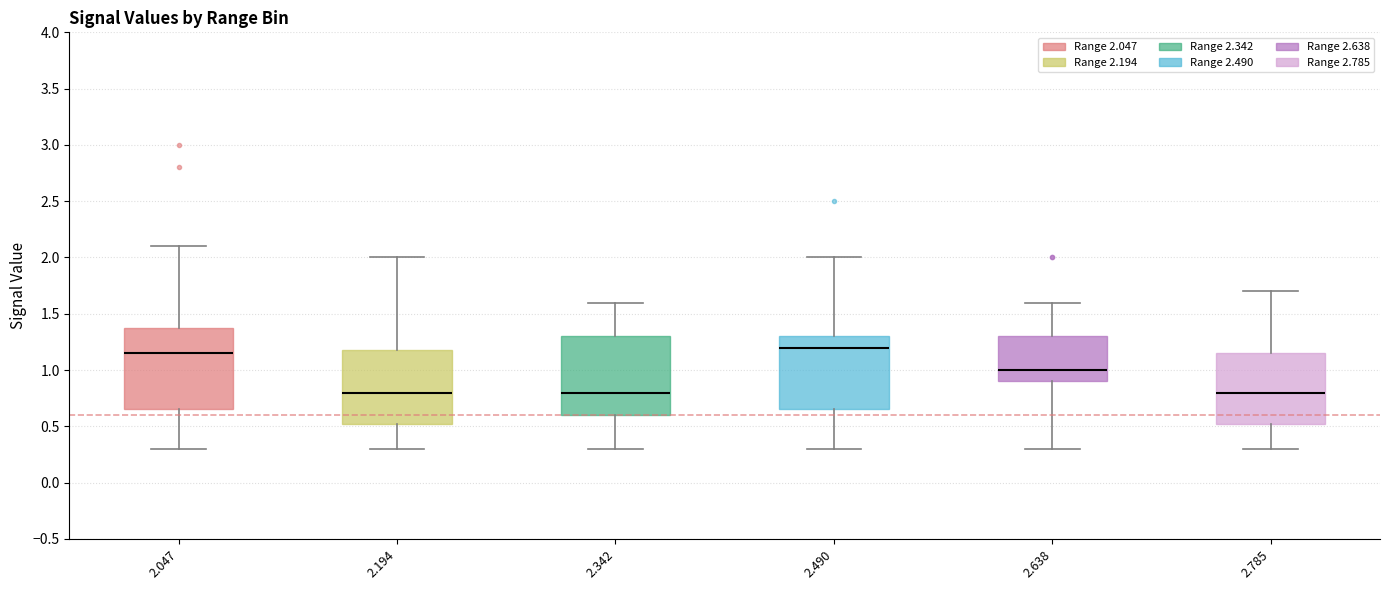

Reading left to right, transcribe this box plot: for each box, give where its median line is, the range the box spans, and where its two whiskers end, as read against the y-axis. The values are not printed on the chart, so give them approximately, as read against the axis.

2.047: median 1.15, box 0.65 to 1.40, whiskers 0.30 to 2.10
2.194: median 0.80, box 0.55 to 1.20, whiskers 0.30 to 2.00
2.342: median 0.80, box 0.60 to 1.30, whiskers 0.30 to 1.60
2.490: median 1.20, box 0.65 to 1.30, whiskers 0.30 to 2.00
2.638: median 1.00, box 0.90 to 1.30, whiskers 0.30 to 1.60
2.785: median 0.80, box 0.55 to 1.15, whiskers 0.30 to 1.70